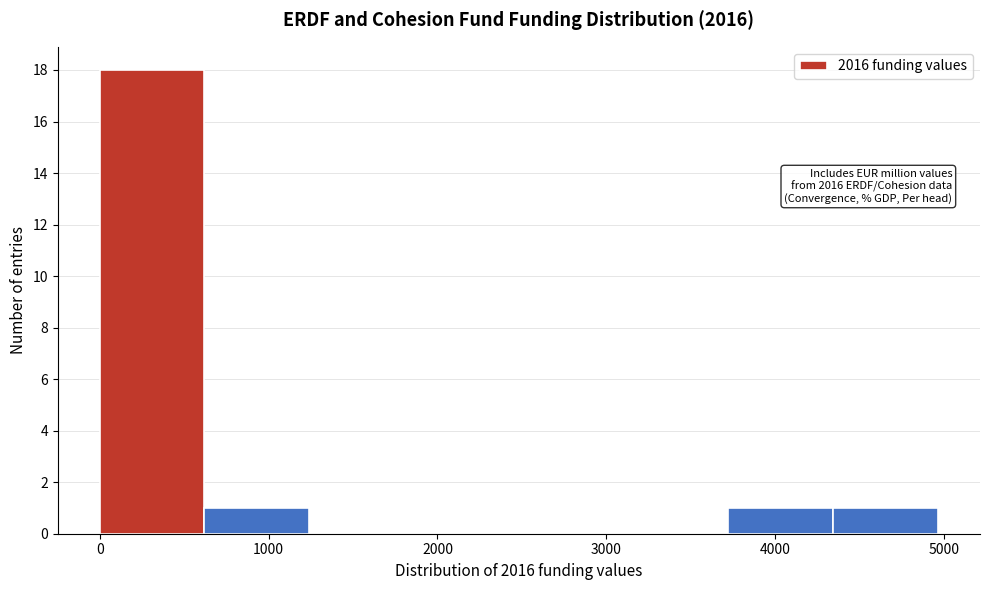

Over which range of the x-axis is the bar tallest?

0 to 600